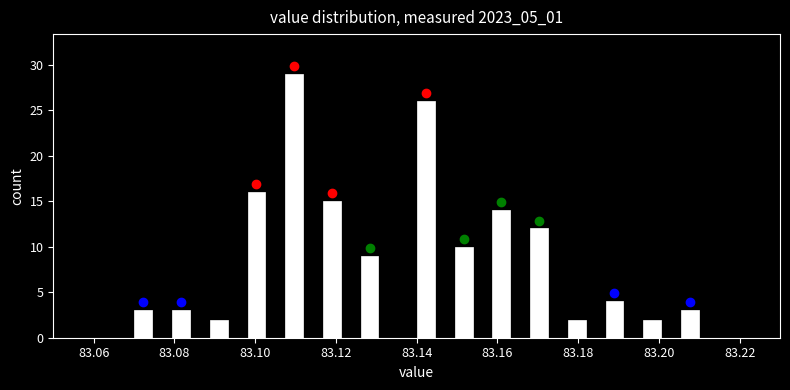

Read against the x-axis, roughly where is the centre of the tallest bar?

83.110